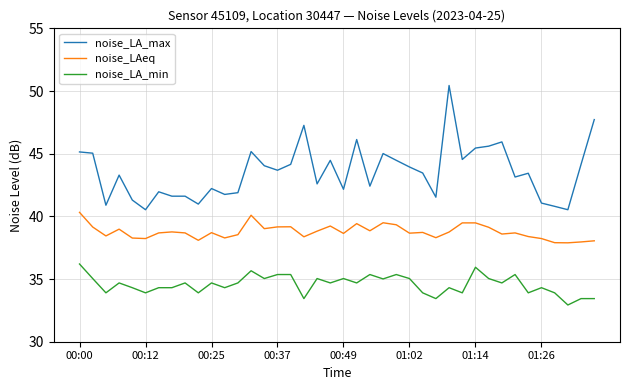

List the series in order of their overall mean, lowest first.

noise_LA_min, noise_LAeq, noise_LA_max